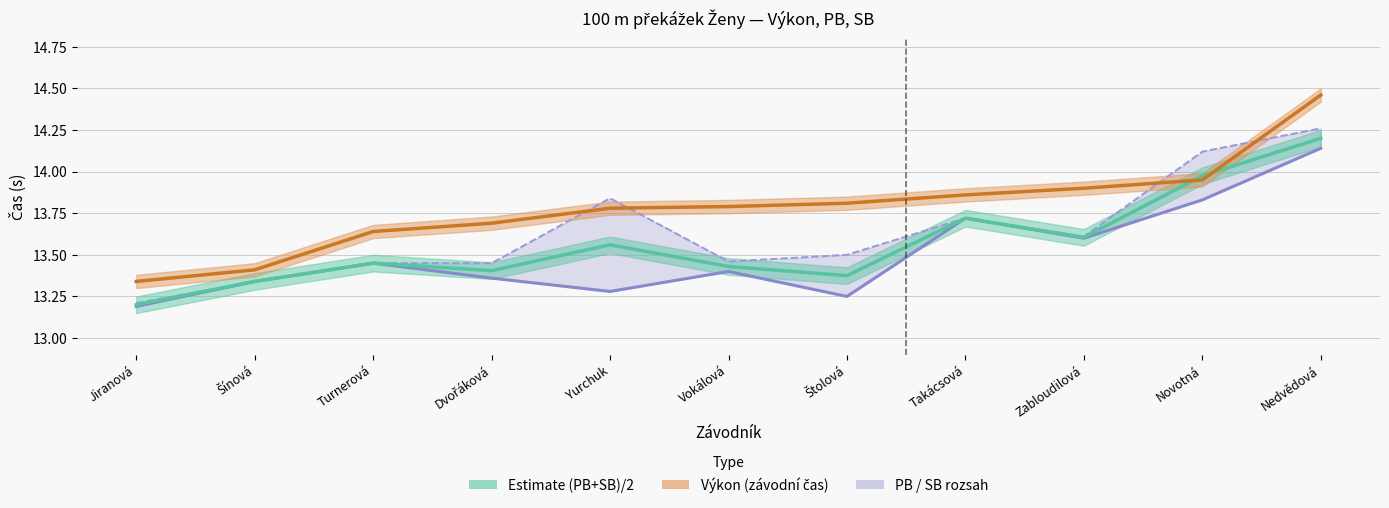

Reading left to right, list all the values displayed in this chart.

PB: 13.2	13.3	13.4	13.4	13.3	13.4	13.2	13.7	13.6	13.8	14.1
SB: 13.2	13.3	13.4	13.4	13.8	13.5	13.5	13.7	13.6	14.1	14.3
Estimate (PB+SB)/2: 13.2	13.3	13.4	13.4	13.6	13.4	13.4	13.7	13.6	14.0	14.2
Výkon: 13.3	13.4	13.6	13.7	13.8	13.8	13.8	13.9	13.9	13.9	14.5